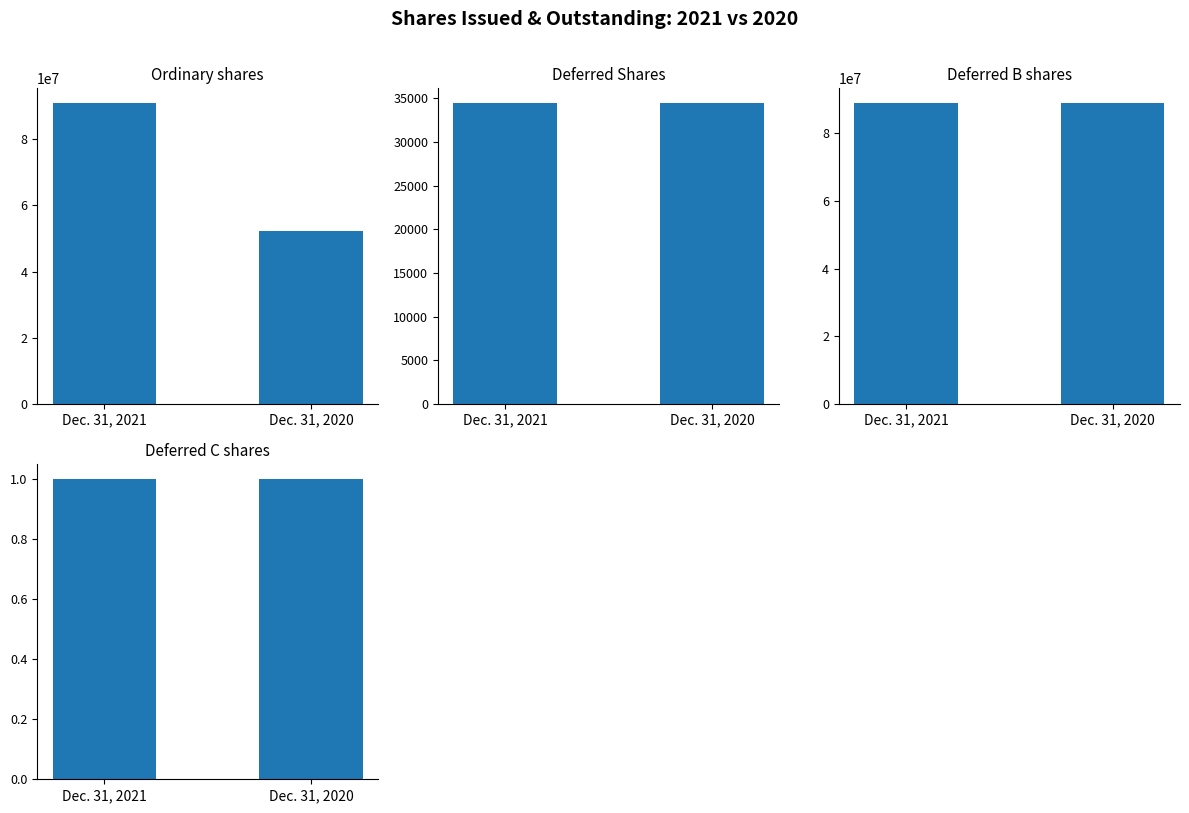

What is the sum of all Deferred Shares values?

68850